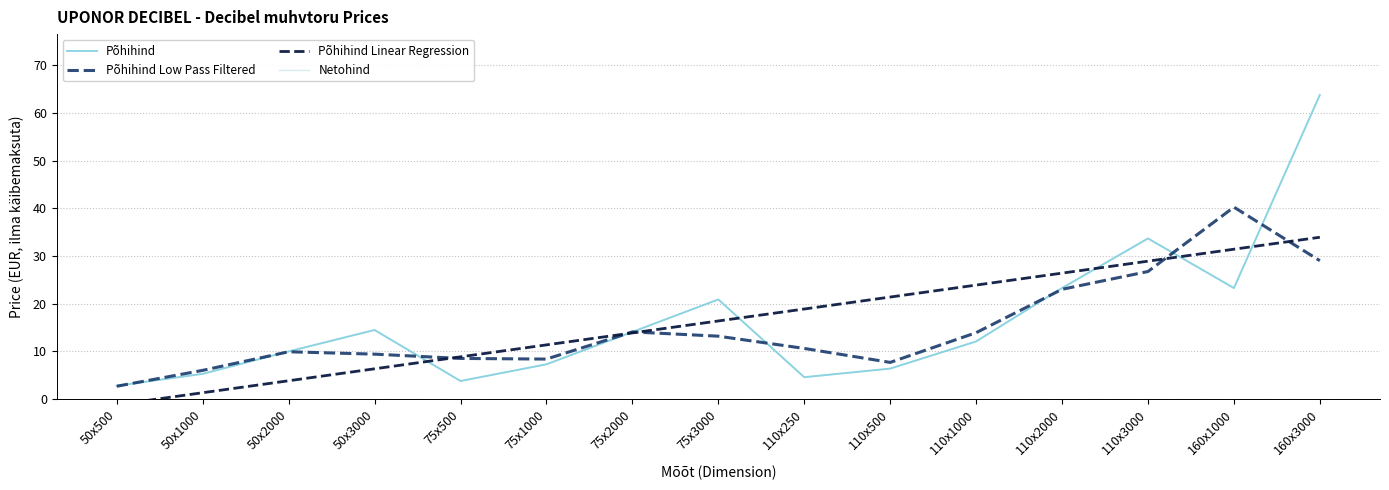

Count the number of categories in the chart.

15